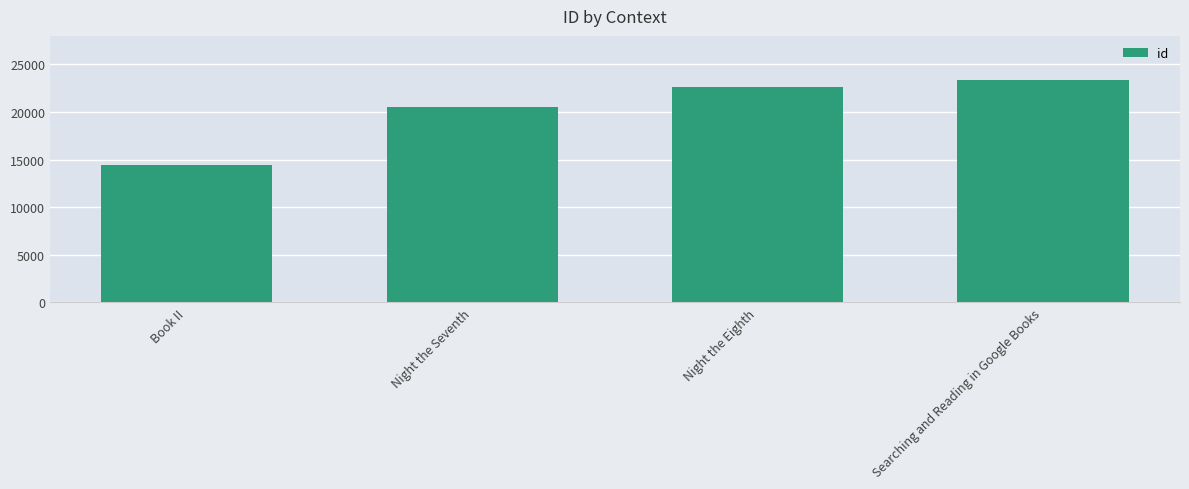

True or false: the data shows 7189 at Night the Seventh.

False